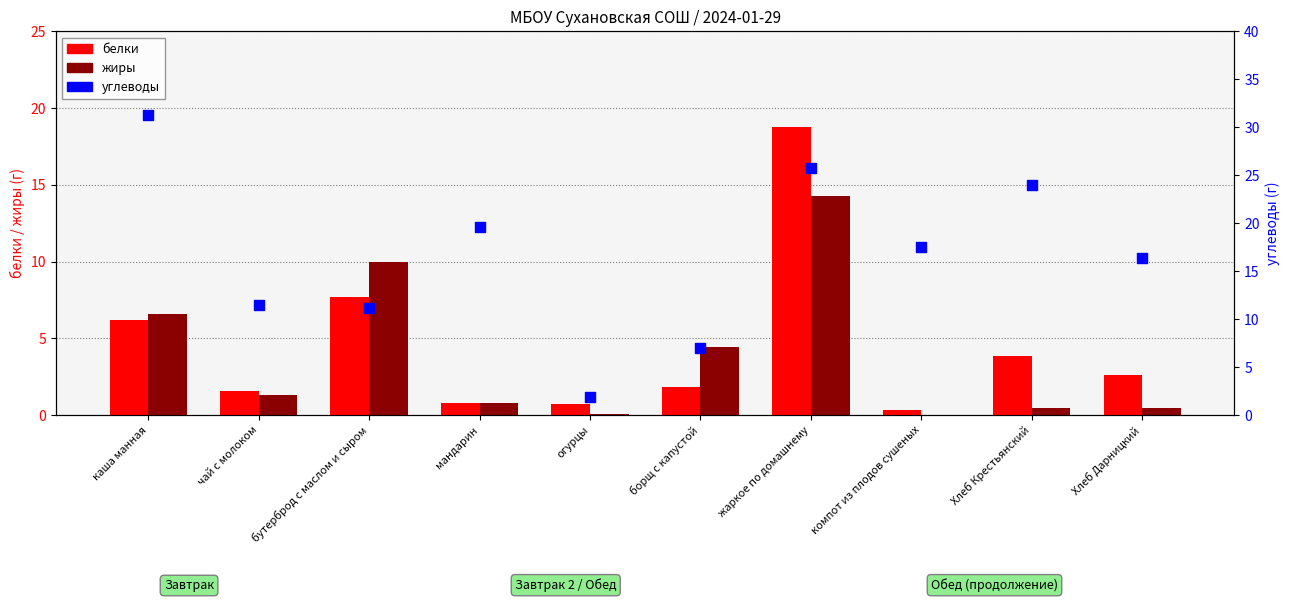

What is the total value across all series at огурцы?

2.7